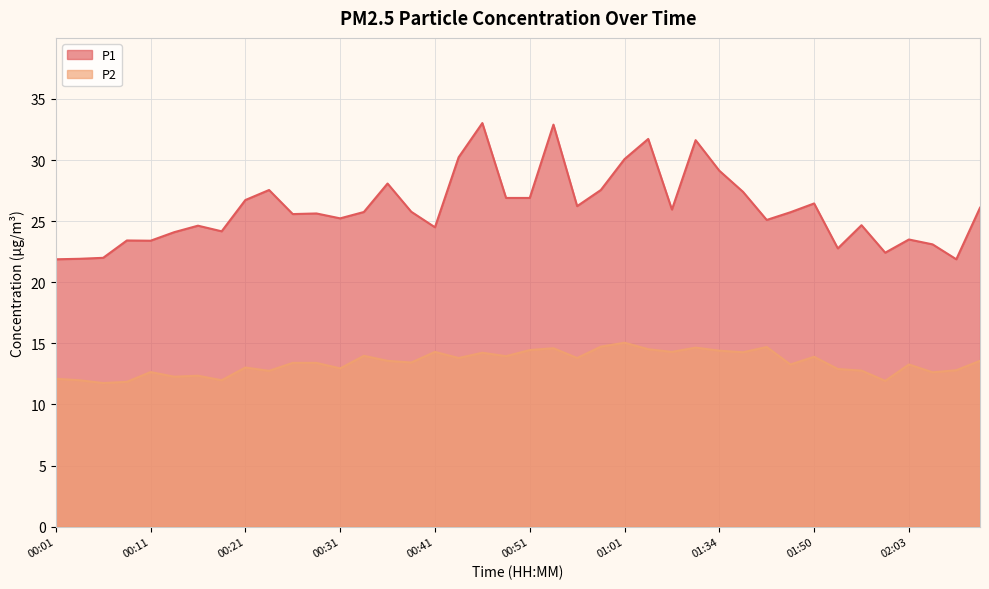

True or false: P2 and P1 intersect in this chart.

False